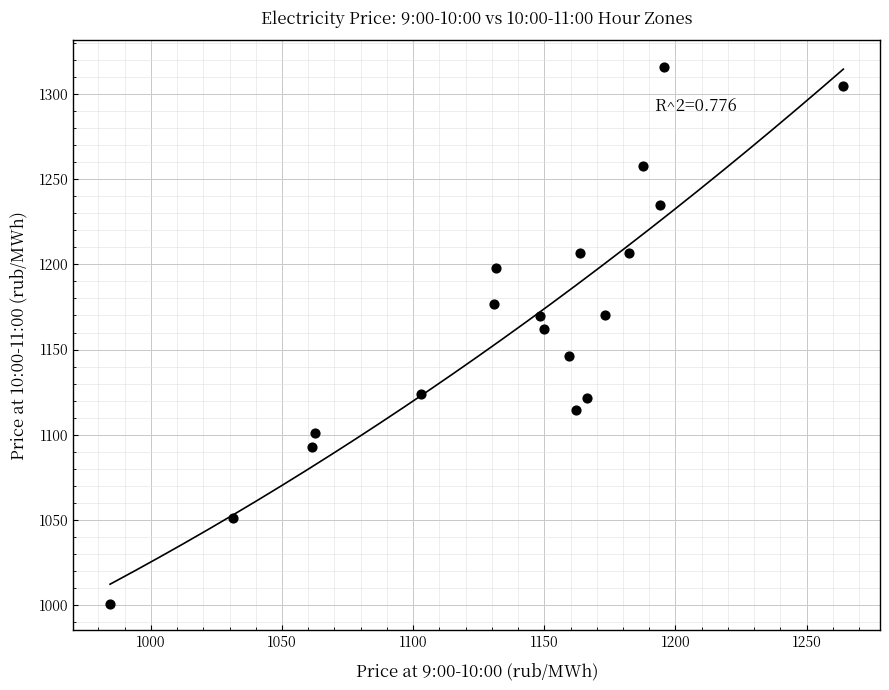

What is the range of Y values (max minus min)?

315.1